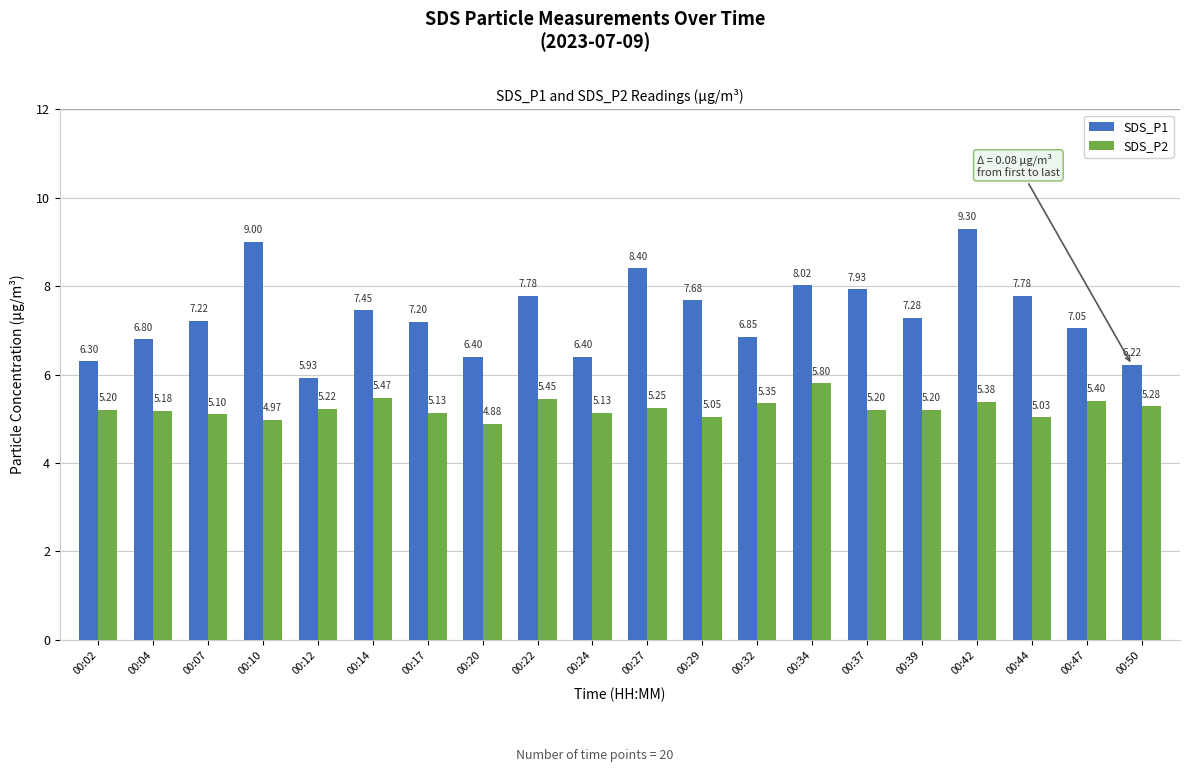

How many groups of bars are there?

20